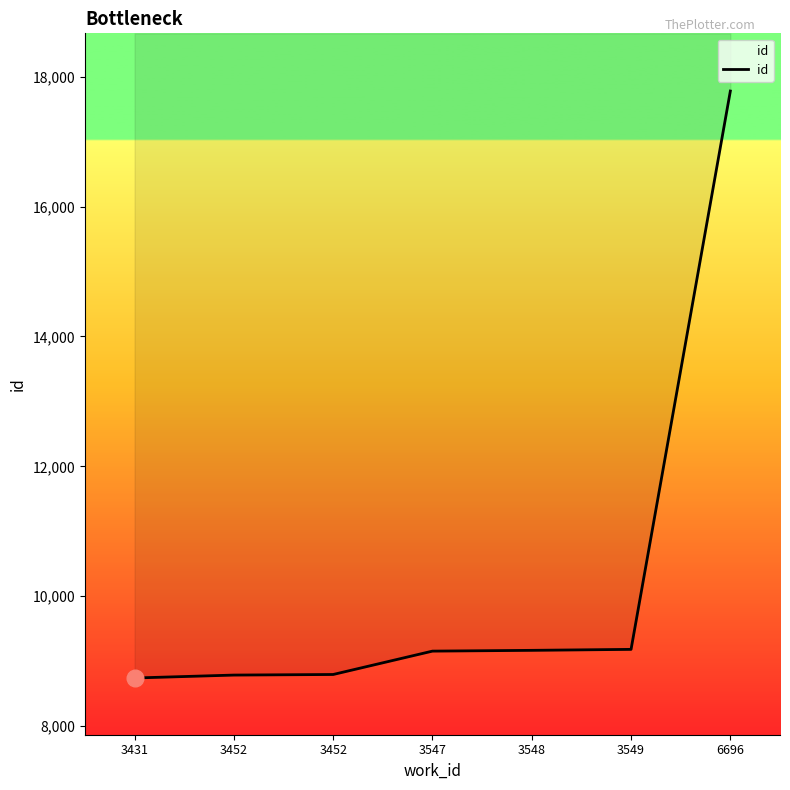

Reading right to left, transcribe all the data shown in this chart.

6696=17781	3549=9180	3548=9165	3547=9153	3452=8793	3452=8784	3431=8739